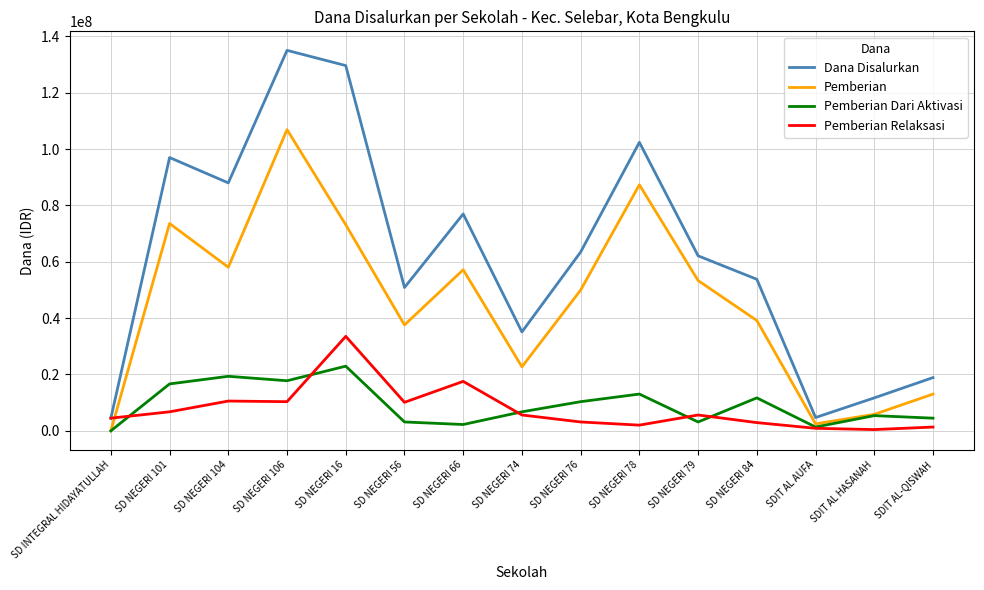

How many lines are shown in the chart?

4